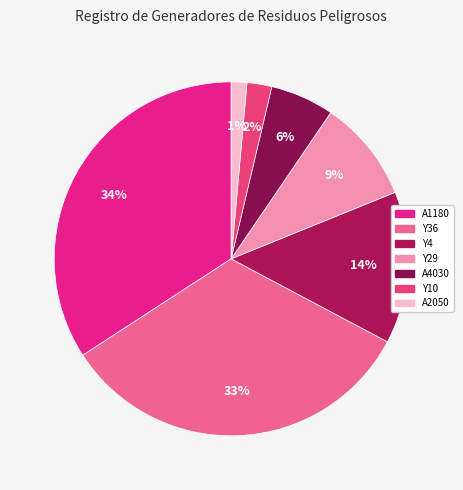

Which slice is the largest?

A1180